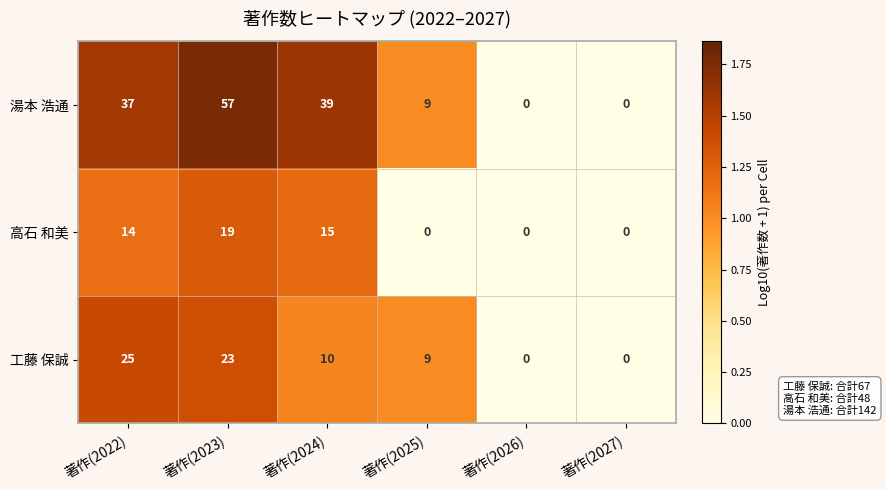

What is the difference between the second highest and minimum values in the 湯本 浩通 series?

39